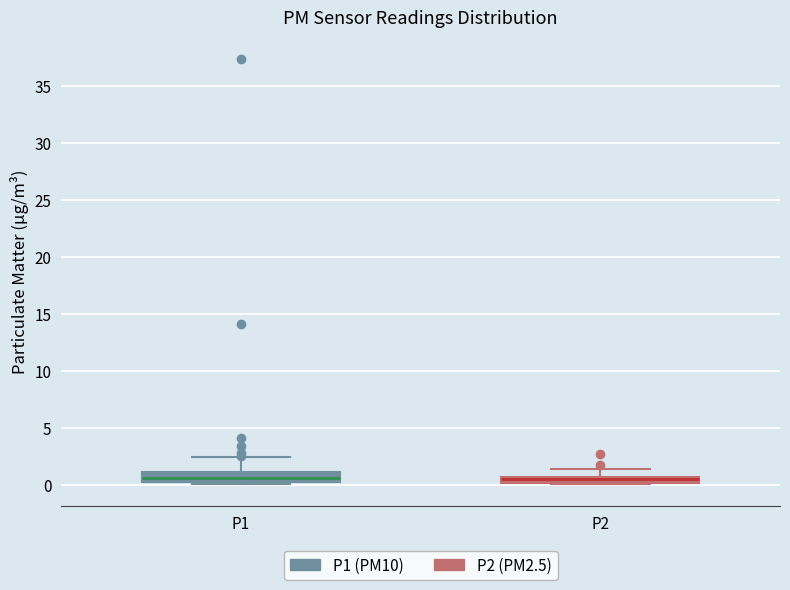

Where is the lower edge of the box for P2 on the y-axis? The values are not printed on the chart, so give them approximately, as read against the axis.

0.0